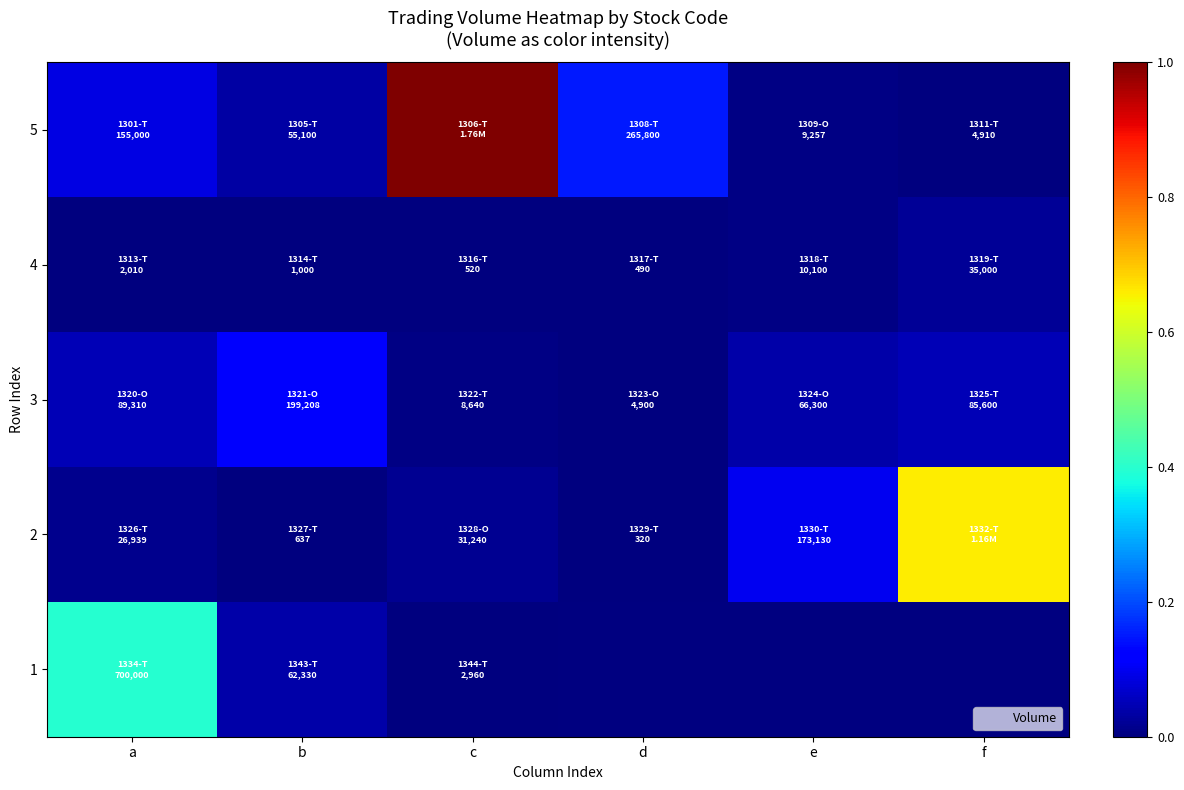

True or false: 5 has a value of 0.0 at b.

False